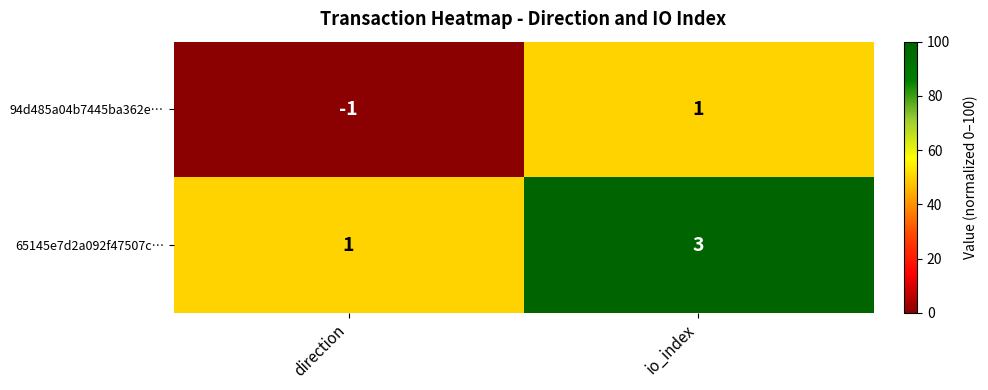

The 94d485a04b7445ba362e… series shows -2 at direction. True or false?

False